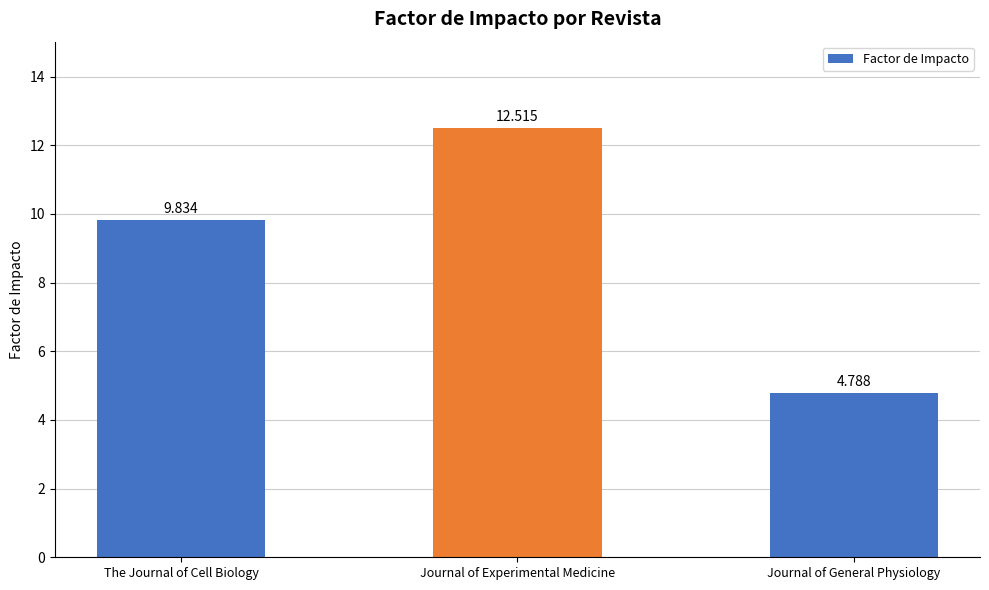

Where is the data nearest to the value 8?

The Journal of Cell Biology